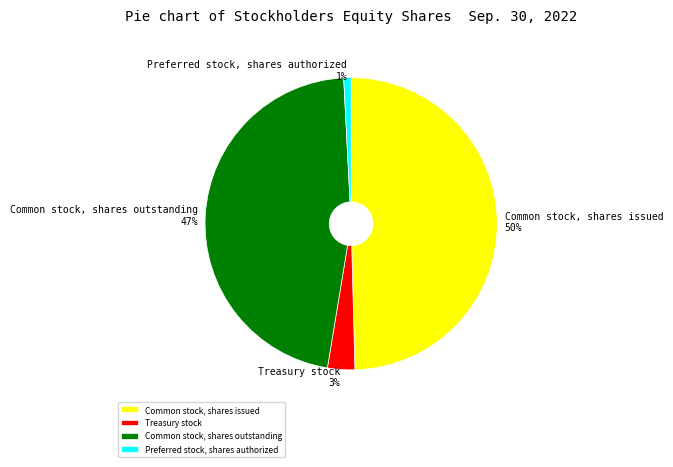

To the nearest percent, what is the average slice percentage?

25%